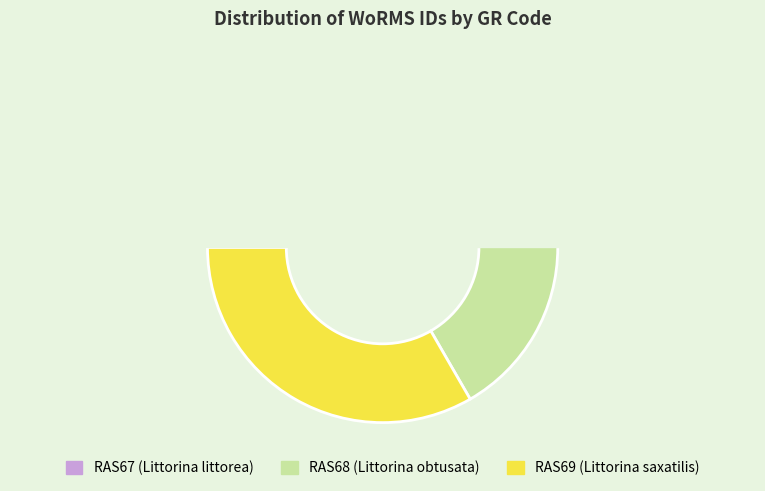

Which category has the smallest portion of the pie?

RAS67